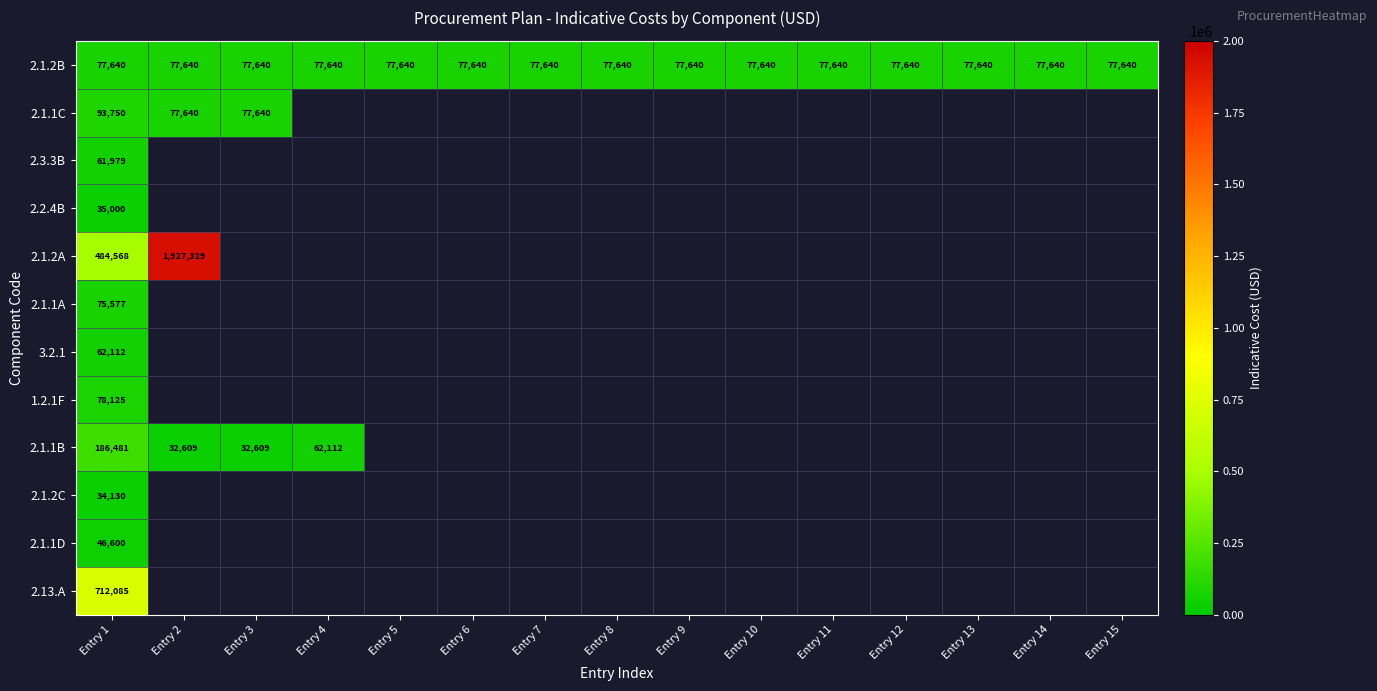

Is it true that 2.1.2B equals 77640 at Entry 6?

True